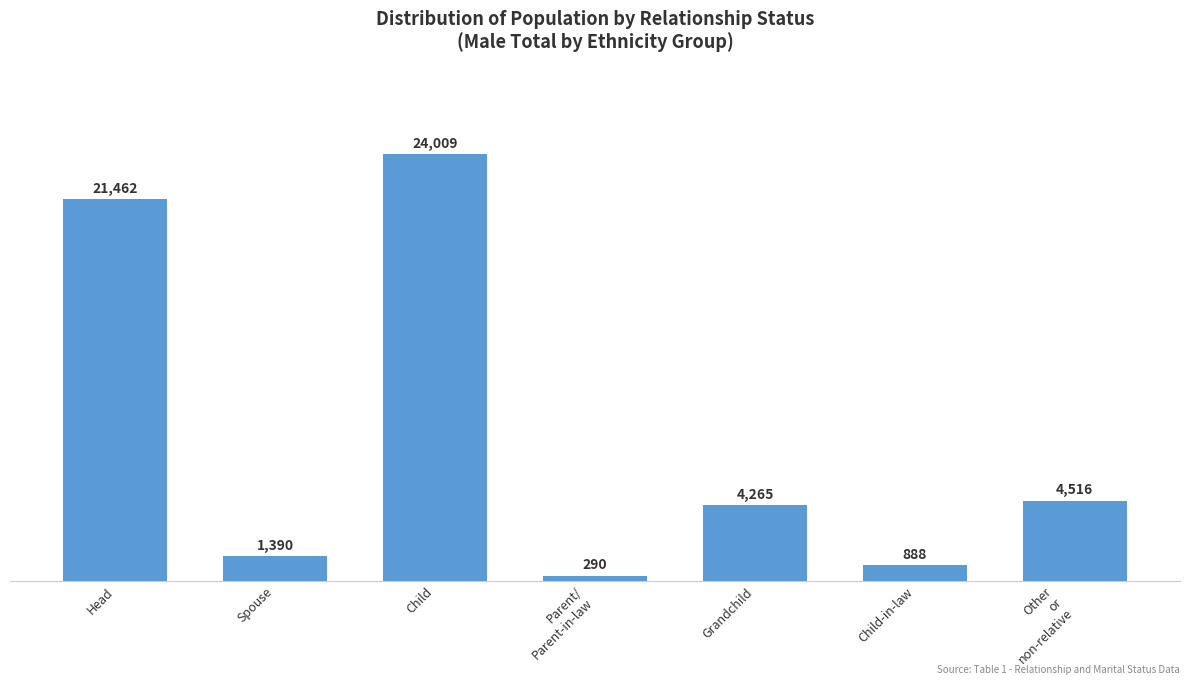

What is the sum of all values?

56820